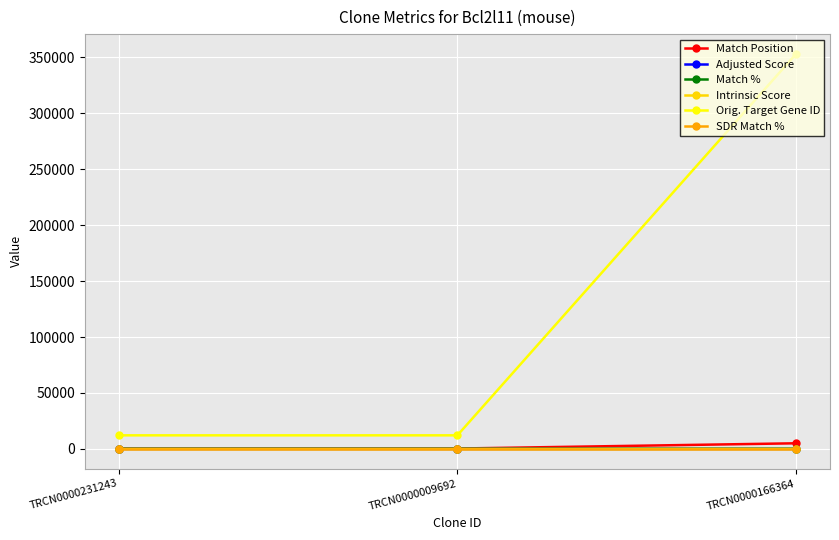

What is the maximum value shown in the chart?

353219.0